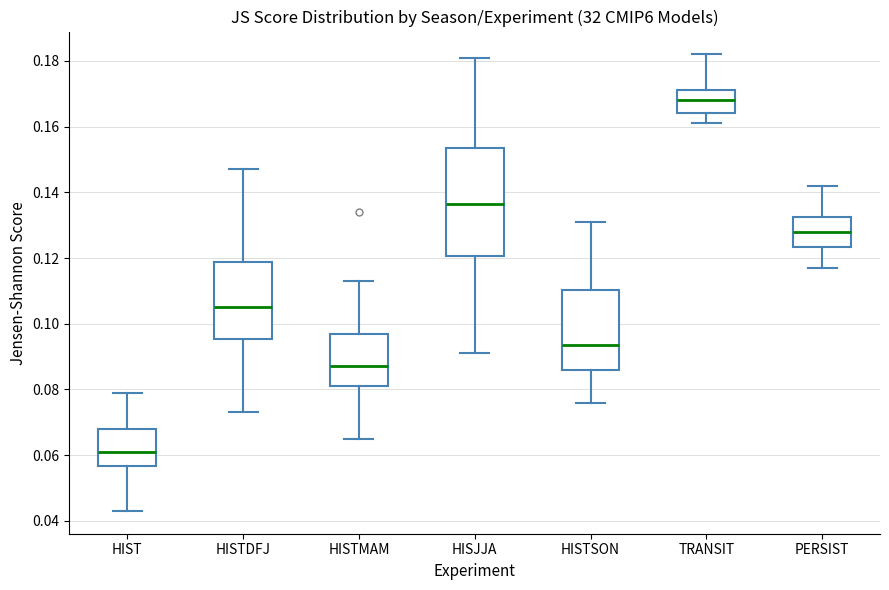

Which box is the tallest, from its lower edge to its upper edge?

HISJJA